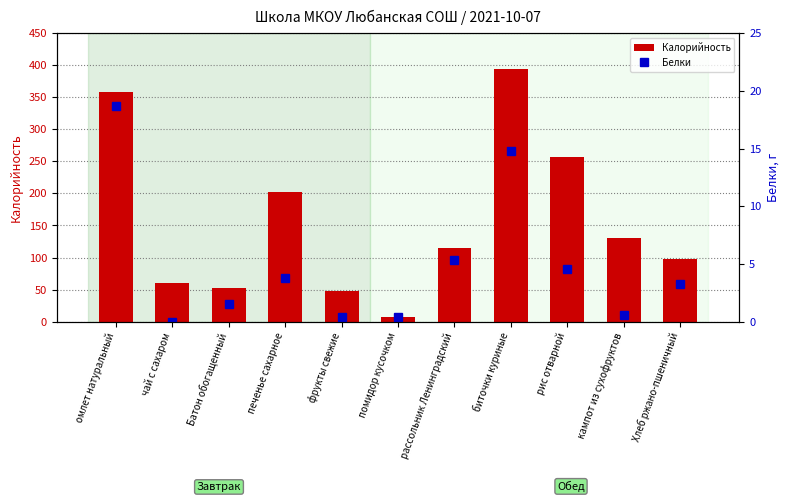

How many bars are there in total?

22